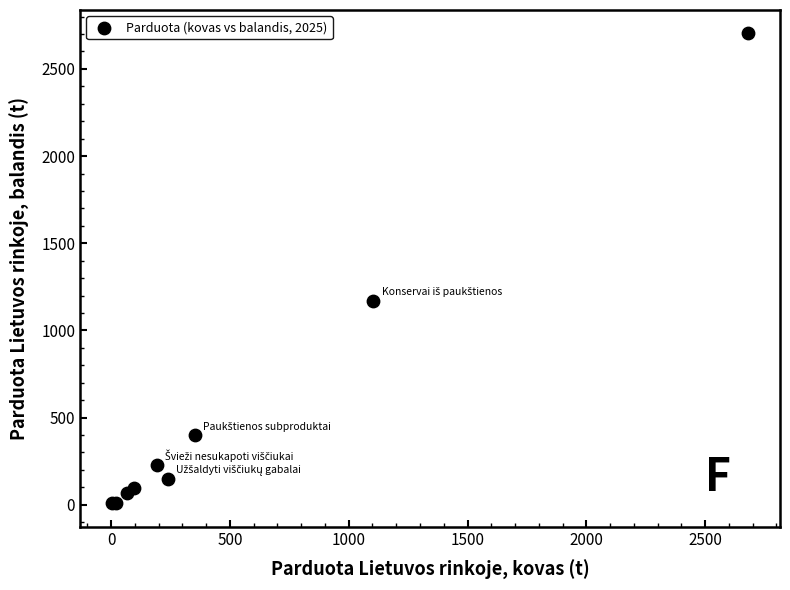

What Y value in the scatter plot is closest to 1355?

1171.2